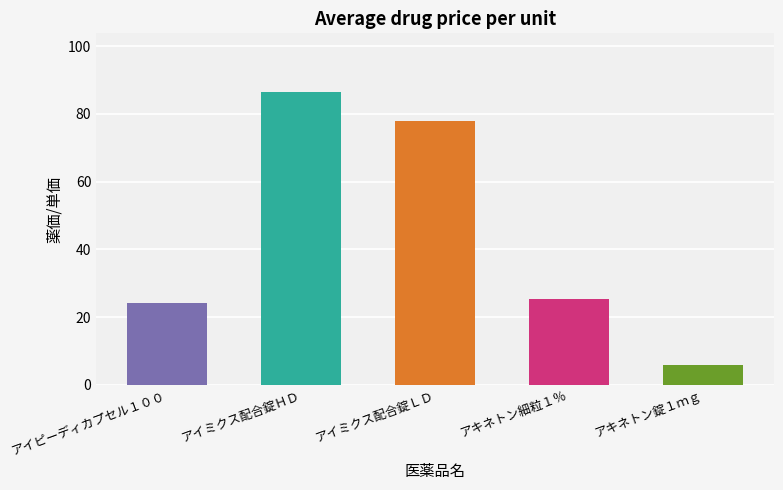

Reading left to right, transcribe all the data shown in this chart.

アイピーディカプセル１００=24.2	アイミクス配合錠ＨＤ=86.5	アイミクス配合錠ＬＤ=77.9	アキネトン細粒１％=25.2	アキネトン錠１ｍｇ=5.7